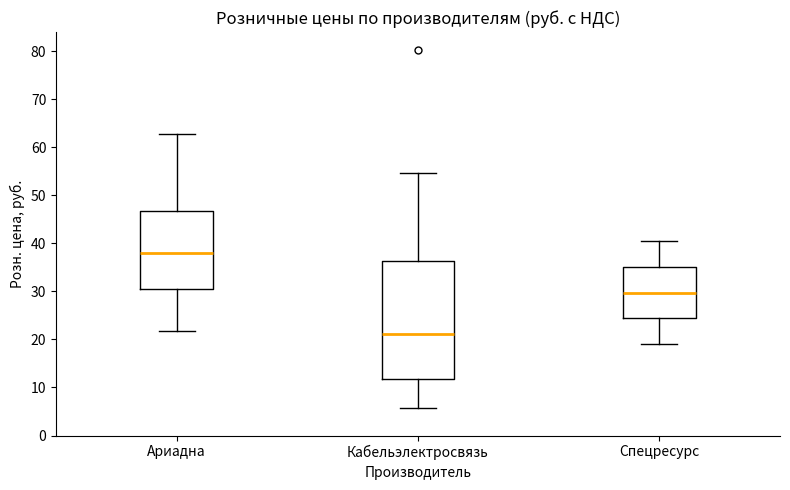

Reading left to right, read every box against the y-axis: the position of its median line, the range the box covers, and the ends of its whiskers. The values are not printed on the chart, so give them approximately, as read against the axis.

Ариадна: median 38, box 30 to 47, whiskers 22 to 63
Кабельэлектросвязь: median 21, box 12 to 36, whiskers 6 to 55
Спецресурс: median 30, box 24 to 35, whiskers 19 to 40